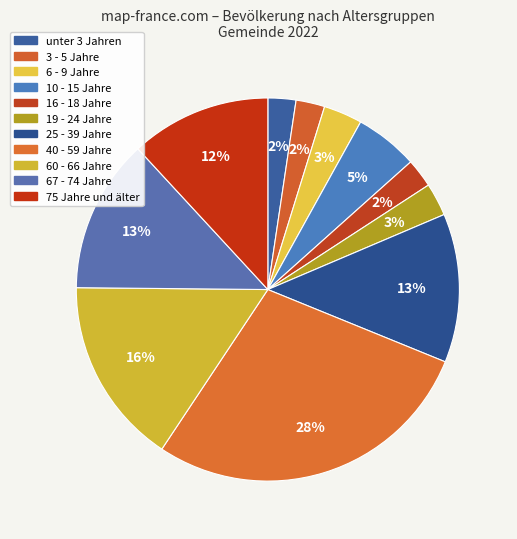

Which category has the biggest portion of the pie?

40 - 59 Jahre